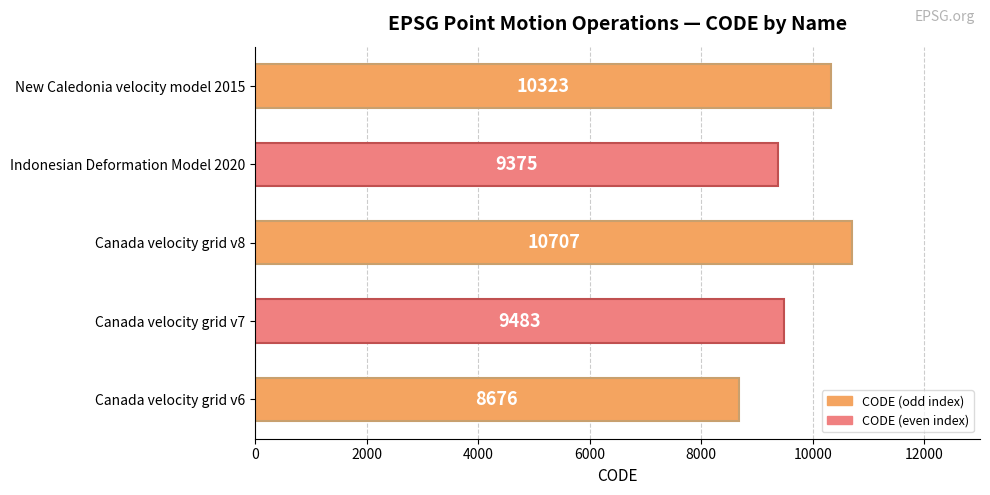

What is the approximate value at Canada velocity grid v8?

10707